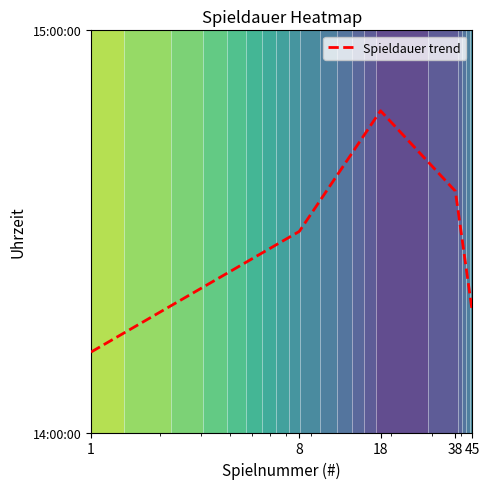

What value does the data have at 1?

0.2